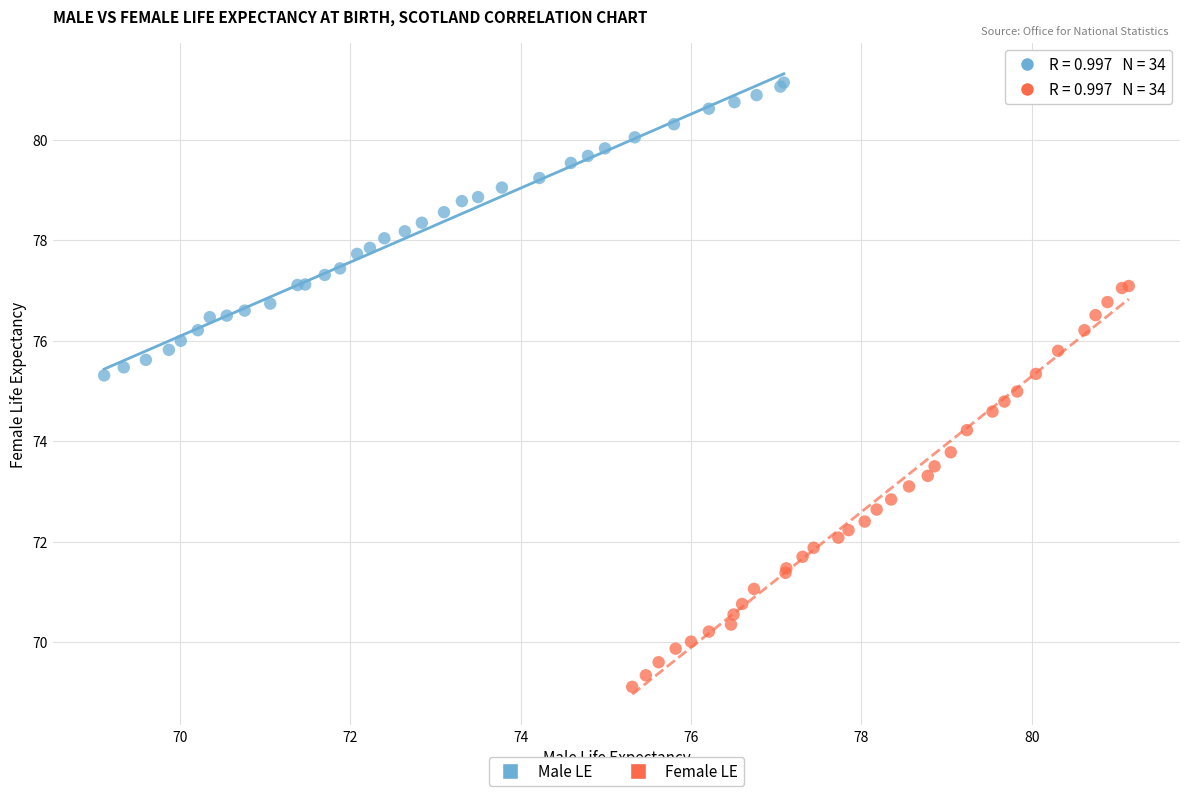

Which series has the largest Y range (max minus min)?

Female LE